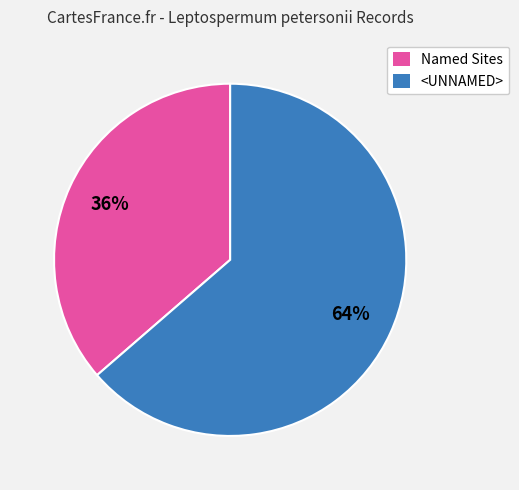

To the nearest percent, what portion does <UNNAMED> represent?

64%